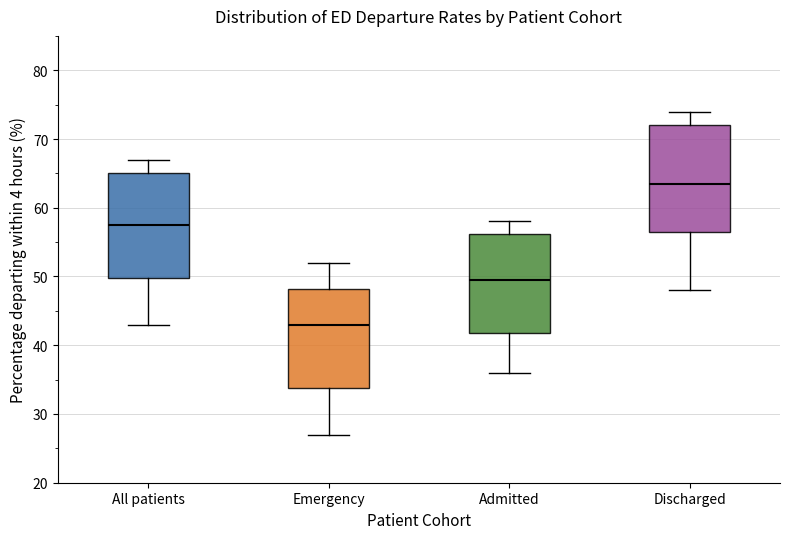

Where is the upper edge of the box for All patients on the y-axis? The values are not printed on the chart, so give them approximately, as read against the axis.

65